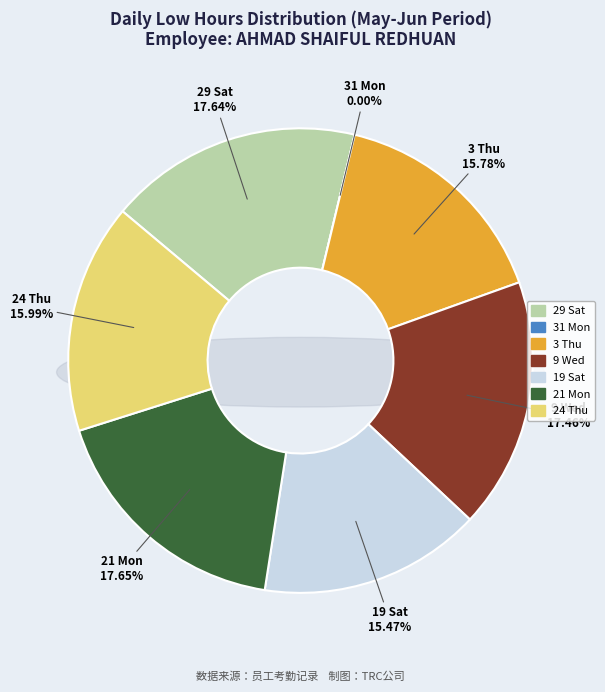

Rank the categories by value from lowest to highest.

31 Mon, 19 Sat, 3 Thu, 24 Thu, 9 Wed, 29 Sat, 21 Mon